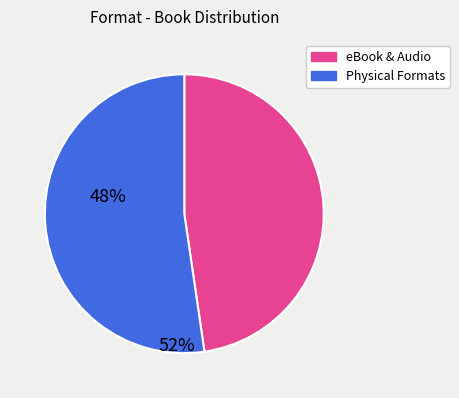

Is there any slice that represents more than half of the pie?

Yes